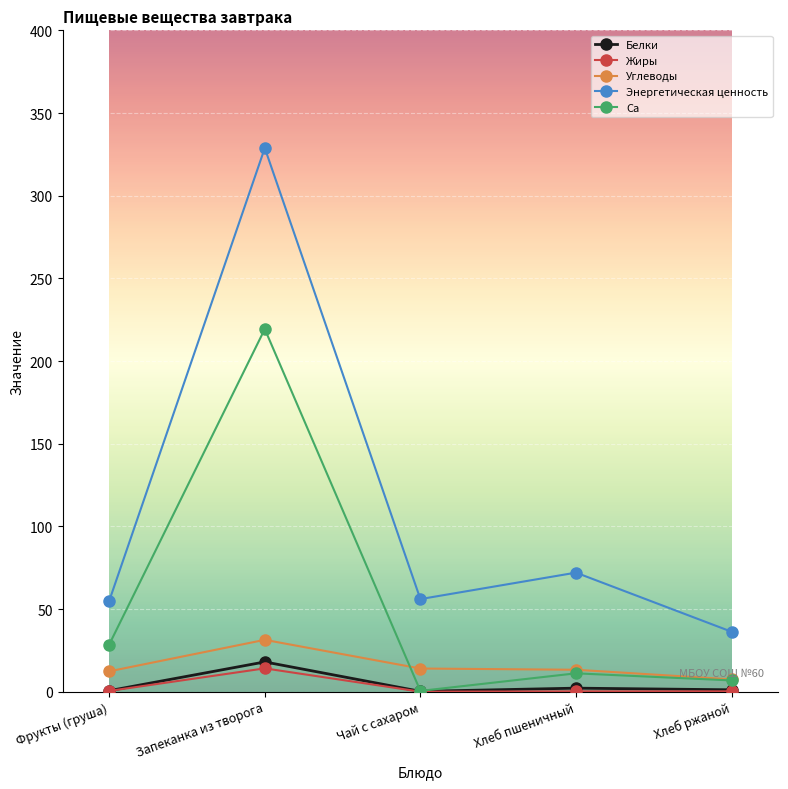

Where is the first local maximum for Ca?

Запеканка из творога